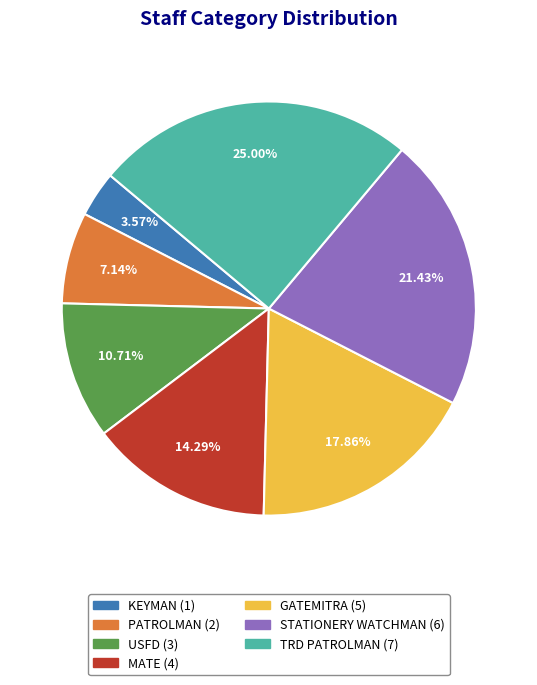

Do PATROLMAN and MATE together represent more than half of the pie?

No